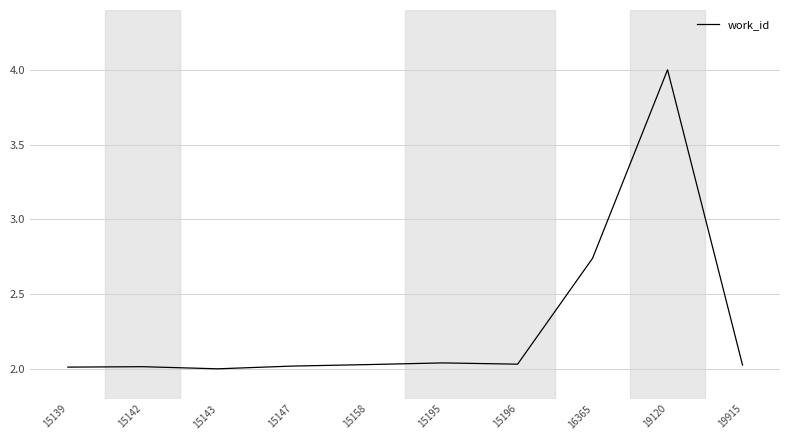

Is it true that the value at 16365 is 4.6?

False